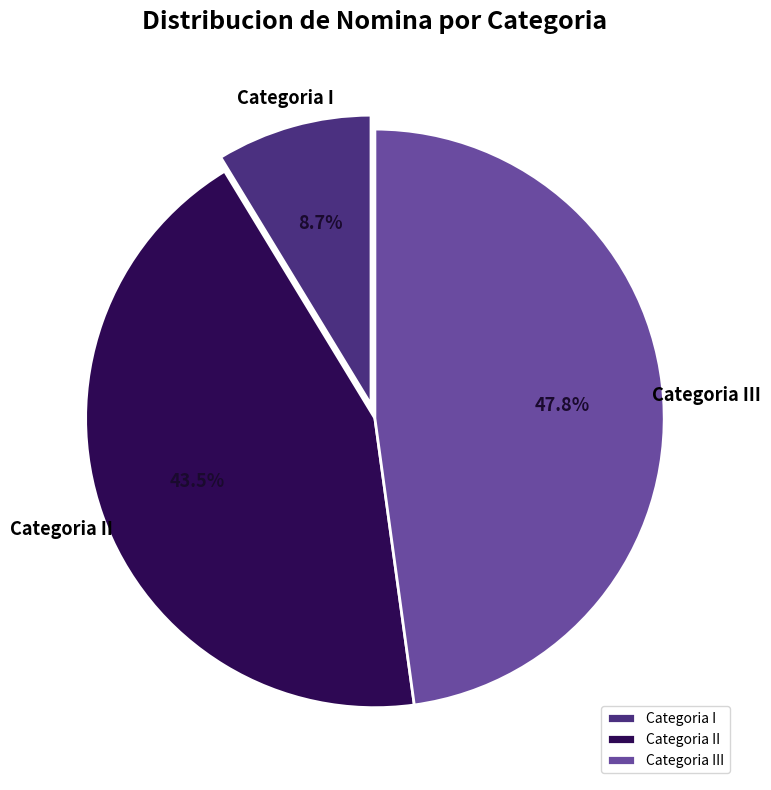

Rank the categories by value from lowest to highest.

Categoria I, Categoria II, Categoria III